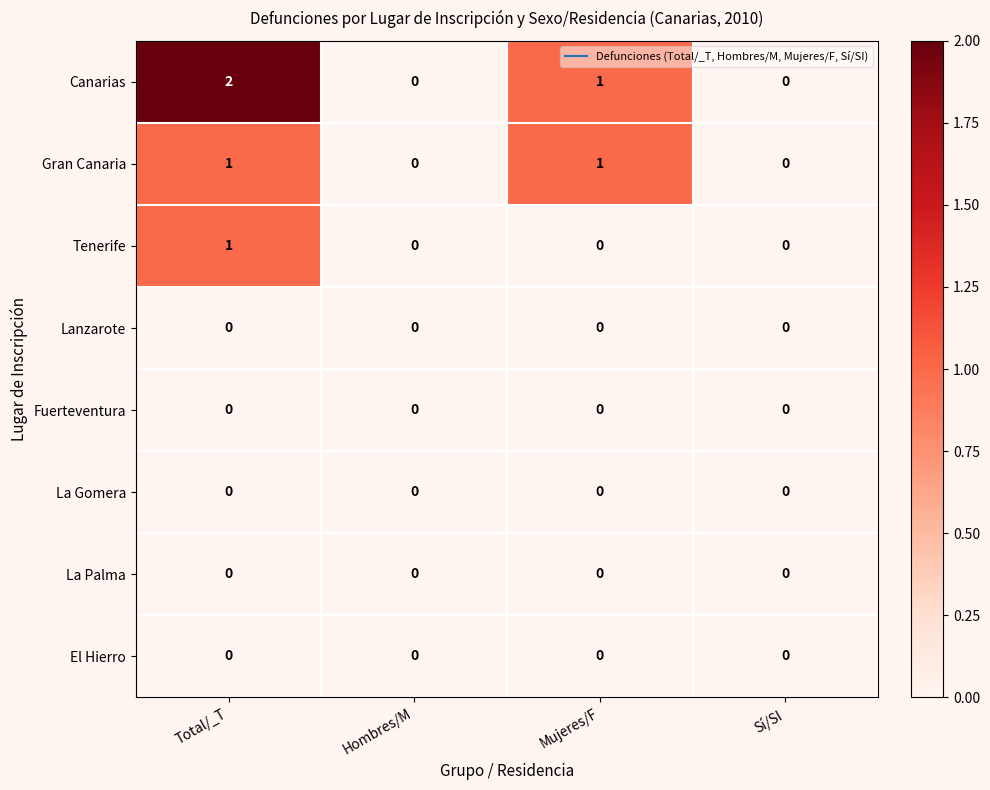

At which category does the chart reach its peak across all series?

Total/_T